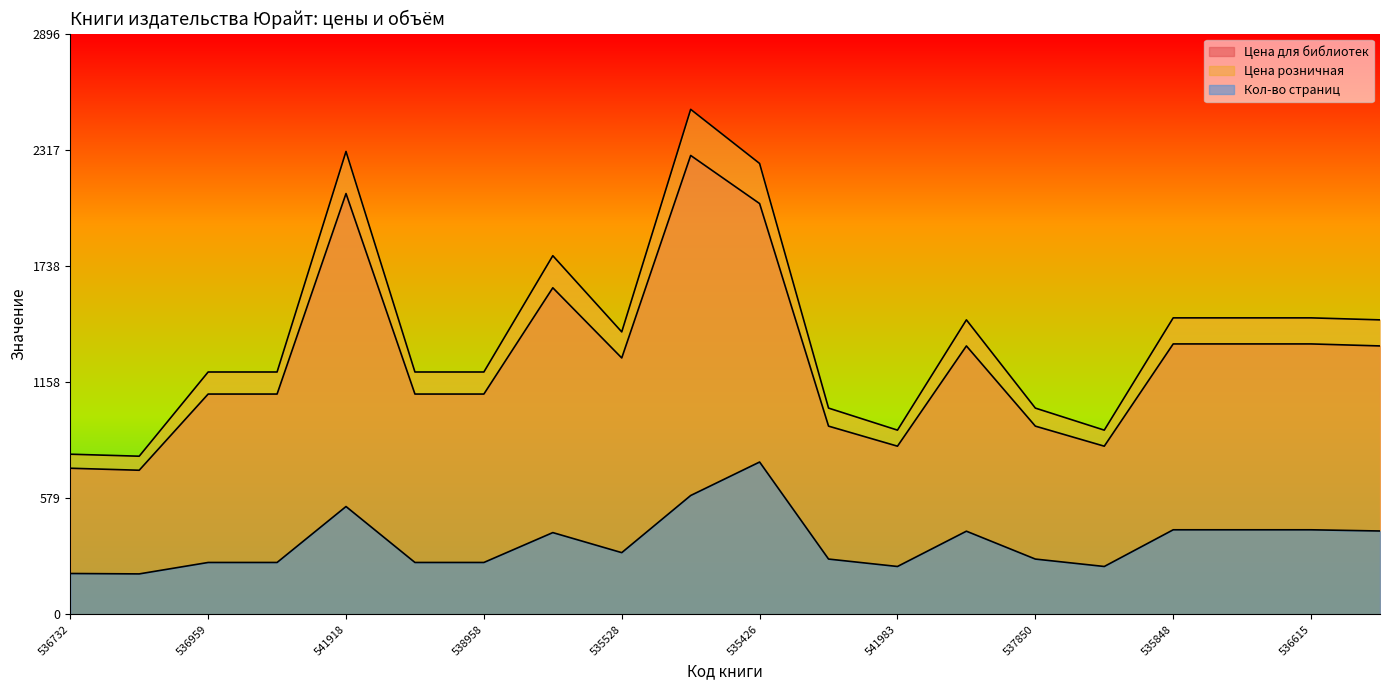

The value of Цена розничная at 538957 is 1209. True or false?

True